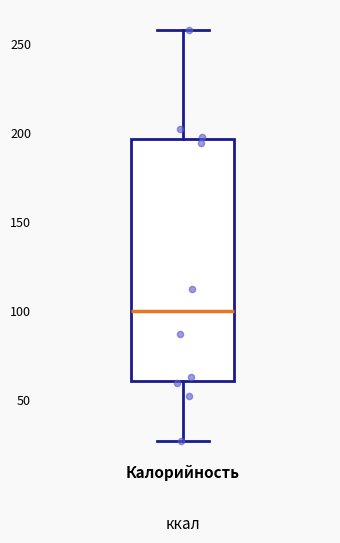

Read this box plot against the y-axis: the position of the median line, the range covered by the box, and the ends of both whiskers. The values are not printed on the chart, so give them approximately, as read against the axis.

median 100, box 60 to 195, whiskers 25 to 255